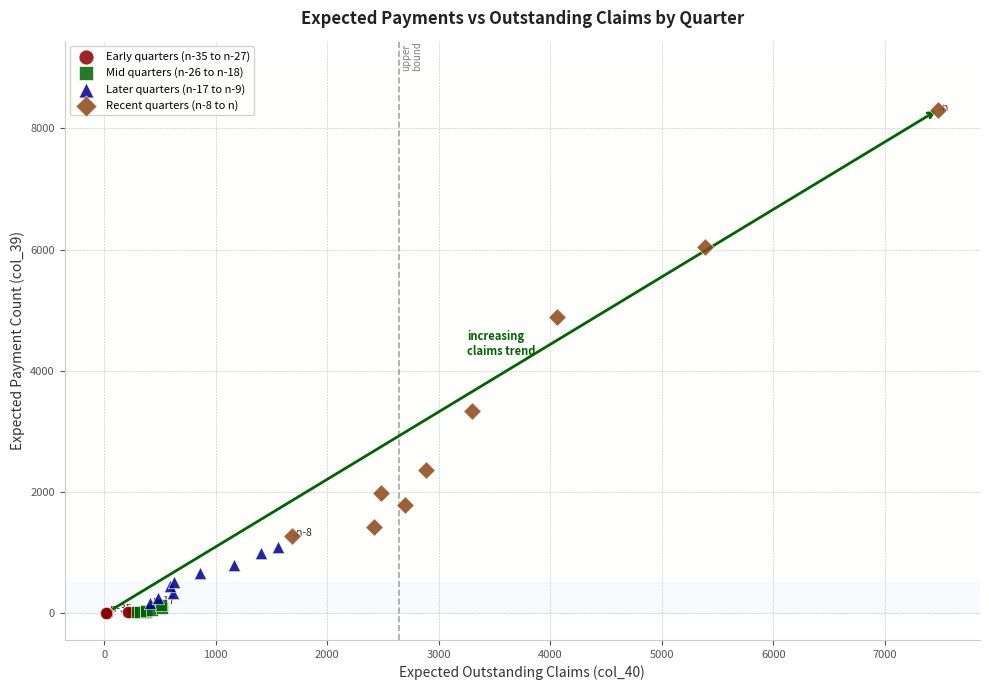

Which series contains the highest Y value?

Recent quarters (n-8 to n)